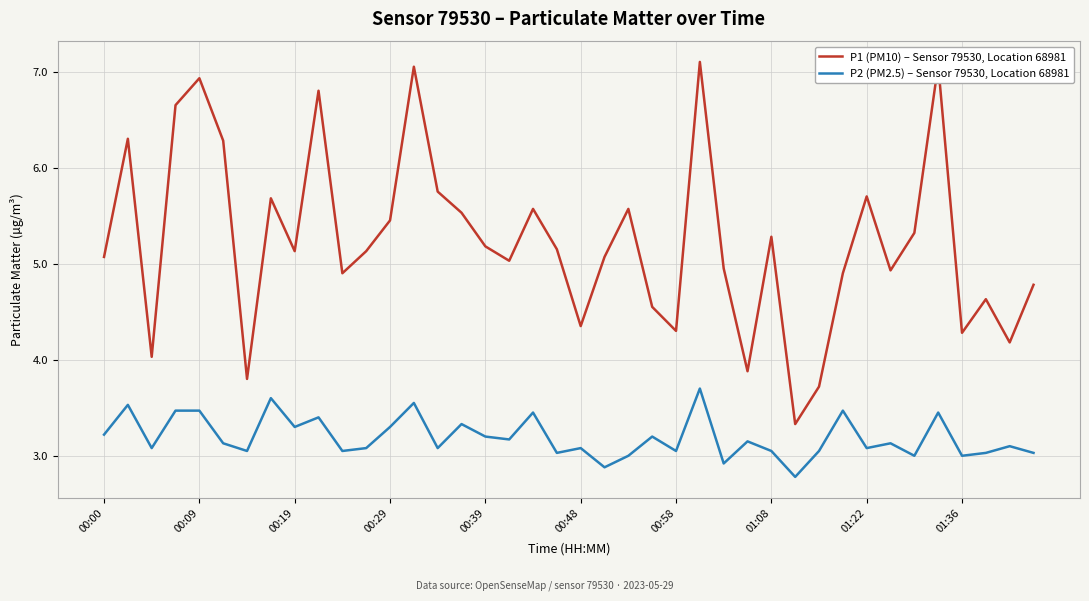

Rank the series by their maximum value, from lowest to highest.

P2 (PM2.5) – Sensor 79530, Location 68981, P1 (PM10) – Sensor 79530, Location 68981